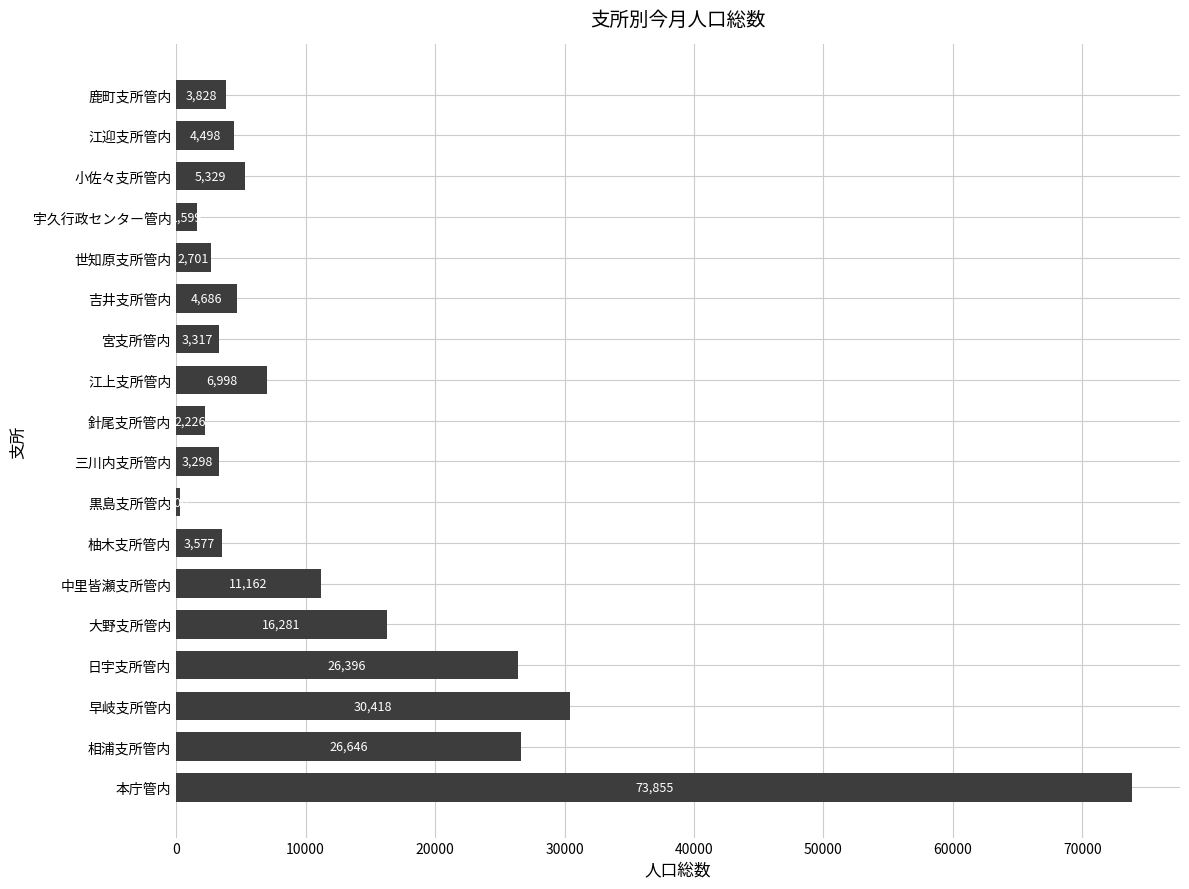

The value at 小佐々支所管内 is 8879. True or false?

False